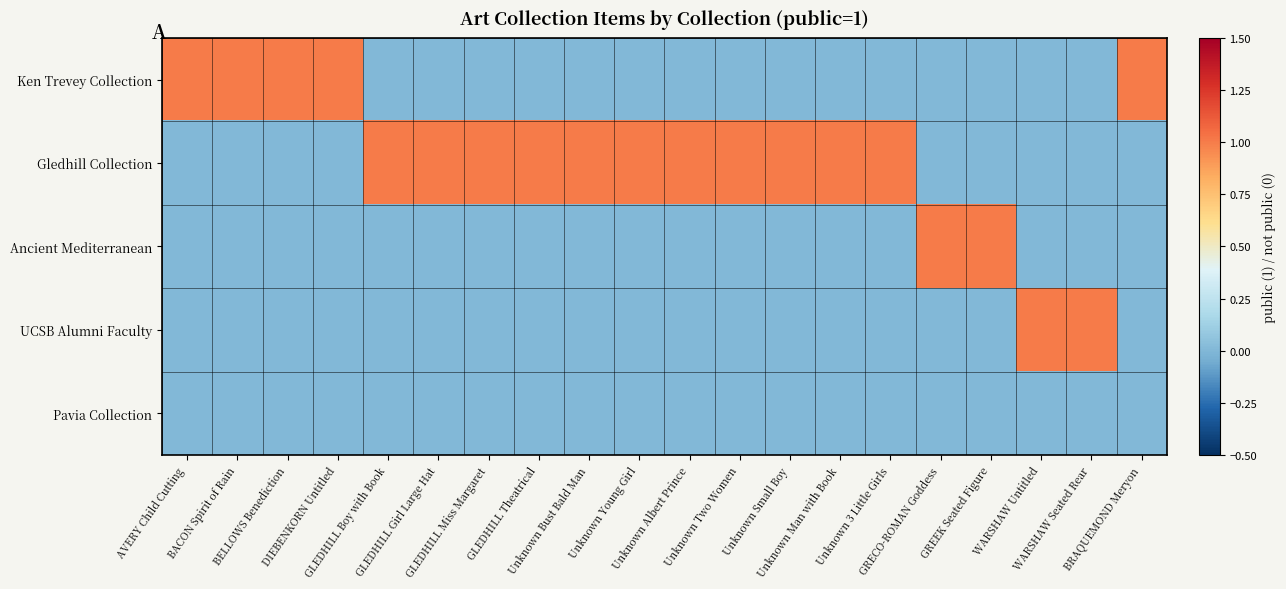

Reading right to left, extract all data points from this chart.

Ken Trevey Collection: BRAQUEMOND Meryon=1	WARSHAW Seated Rear=0	WARSHAW Untitled=0	GREEK Seated Figure=0	GRECO-ROMAN Goddess=0	Unknown 3 Little Girls=0	Unknown Man with Book=0	Unknown Small Boy=0	Unknown Two Women=0	Unknown Albert Prince=0	Unknown Young Girl=0	Unknown Bust Bald Man=0	GLEDHILL Theatrical=0	GLEDHILL Miss Margaret=0	GLEDHILL Girl Large Hat=0	GLEDHILL Boy with Book=0	DIEBENKORN Untitled=1	BELLOWS Benediction=1	BACON Spirit of Rain=1	AVERY Child Cutting=1
Gledhill Collection: BRAQUEMOND Meryon=0	WARSHAW Seated Rear=0	WARSHAW Untitled=0	GREEK Seated Figure=0	GRECO-ROMAN Goddess=0	Unknown 3 Little Girls=1	Unknown Man with Book=1	Unknown Small Boy=1	Unknown Two Women=1	Unknown Albert Prince=1	Unknown Young Girl=1	Unknown Bust Bald Man=1	GLEDHILL Theatrical=1	GLEDHILL Miss Margaret=1	GLEDHILL Girl Large Hat=1	GLEDHILL Boy with Book=1	DIEBENKORN Untitled=0	BELLOWS Benediction=0	BACON Spirit of Rain=0	AVERY Child Cutting=0
Ancient Mediterranean: BRAQUEMOND Meryon=0	WARSHAW Seated Rear=0	WARSHAW Untitled=0	GREEK Seated Figure=1	GRECO-ROMAN Goddess=1	Unknown 3 Little Girls=0	Unknown Man with Book=0	Unknown Small Boy=0	Unknown Two Women=0	Unknown Albert Prince=0	Unknown Young Girl=0	Unknown Bust Bald Man=0	GLEDHILL Theatrical=0	GLEDHILL Miss Margaret=0	GLEDHILL Girl Large Hat=0	GLEDHILL Boy with Book=0	DIEBENKORN Untitled=0	BELLOWS Benediction=0	BACON Spirit of Rain=0	AVERY Child Cutting=0
UCSB Alumni Faculty: BRAQUEMOND Meryon=0	WARSHAW Seated Rear=1	WARSHAW Untitled=1	GREEK Seated Figure=0	GRECO-ROMAN Goddess=0	Unknown 3 Little Girls=0	Unknown Man with Book=0	Unknown Small Boy=0	Unknown Two Women=0	Unknown Albert Prince=0	Unknown Young Girl=0	Unknown Bust Bald Man=0	GLEDHILL Theatrical=0	GLEDHILL Miss Margaret=0	GLEDHILL Girl Large Hat=0	GLEDHILL Boy with Book=0	DIEBENKORN Untitled=0	BELLOWS Benediction=0	BACON Spirit of Rain=0	AVERY Child Cutting=0
Pavia Collection: BRAQUEMOND Meryon=0	WARSHAW Seated Rear=0	WARSHAW Untitled=0	GREEK Seated Figure=0	GRECO-ROMAN Goddess=0	Unknown 3 Little Girls=0	Unknown Man with Book=0	Unknown Small Boy=0	Unknown Two Women=0	Unknown Albert Prince=0	Unknown Young Girl=0	Unknown Bust Bald Man=0	GLEDHILL Theatrical=0	GLEDHILL Miss Margaret=0	GLEDHILL Girl Large Hat=0	GLEDHILL Boy with Book=0	DIEBENKORN Untitled=0	BELLOWS Benediction=0	BACON Spirit of Rain=0	AVERY Child Cutting=0